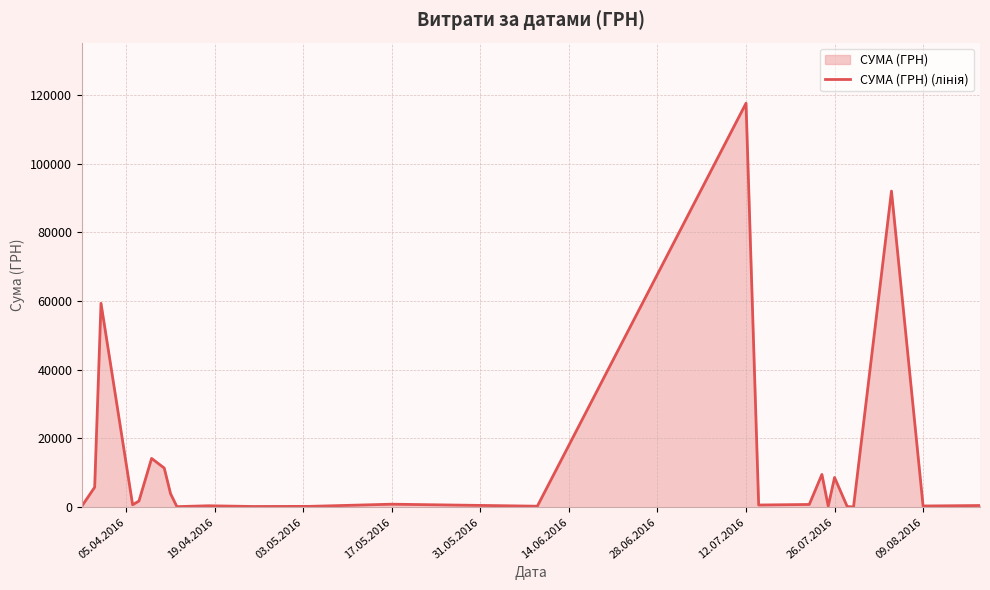

Which label corresponds to the largest value in the chart?

12.07.2016